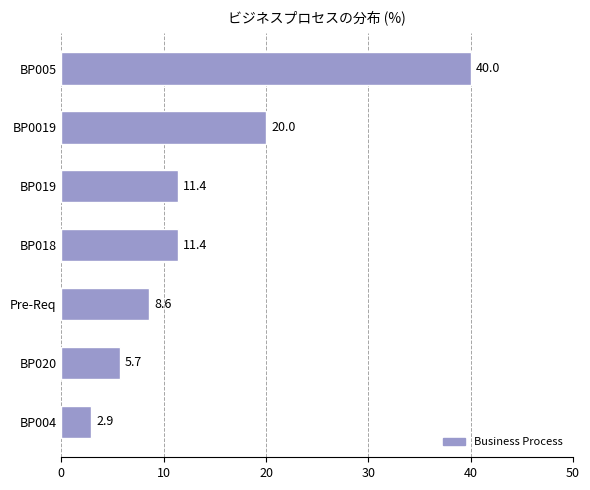

True or false: the data shows 6.2 at BP018.

False